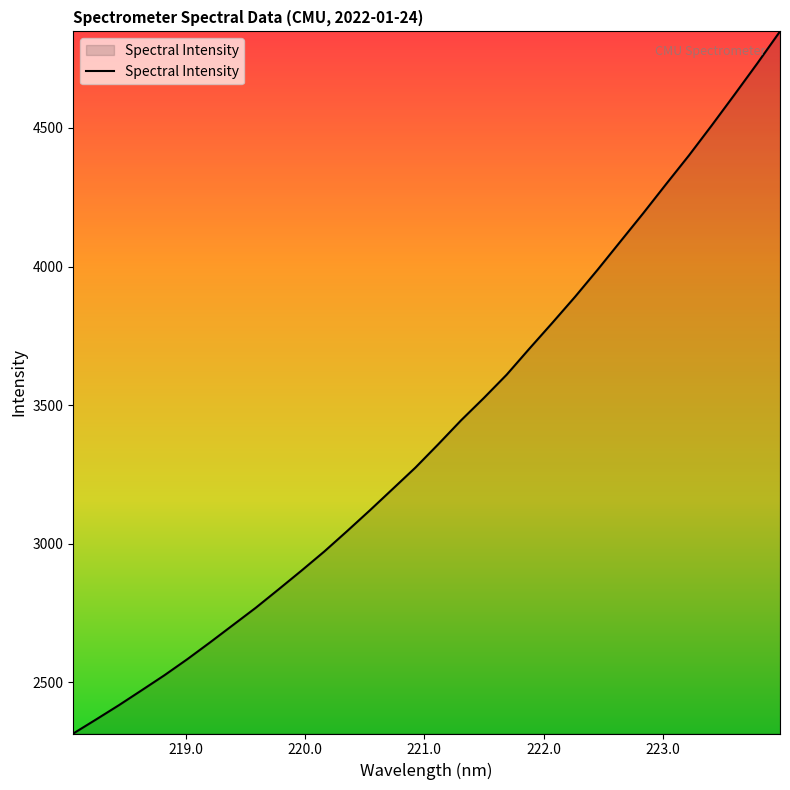

What is the maximum value shown in the chart?

4848.4